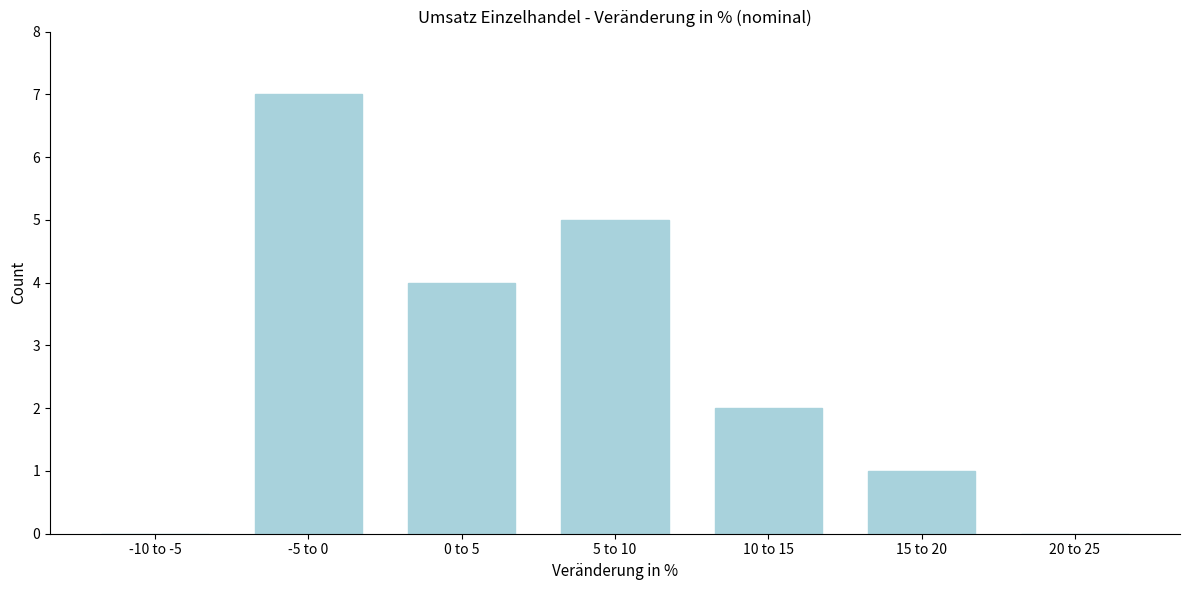

Reading right to left, transcribe all the data shown in this chart.

20 to 25=0	15 to 20=1	10 to 15=2	5 to 10=5	0 to 5=4	-5 to 0=7	-10 to -5=0